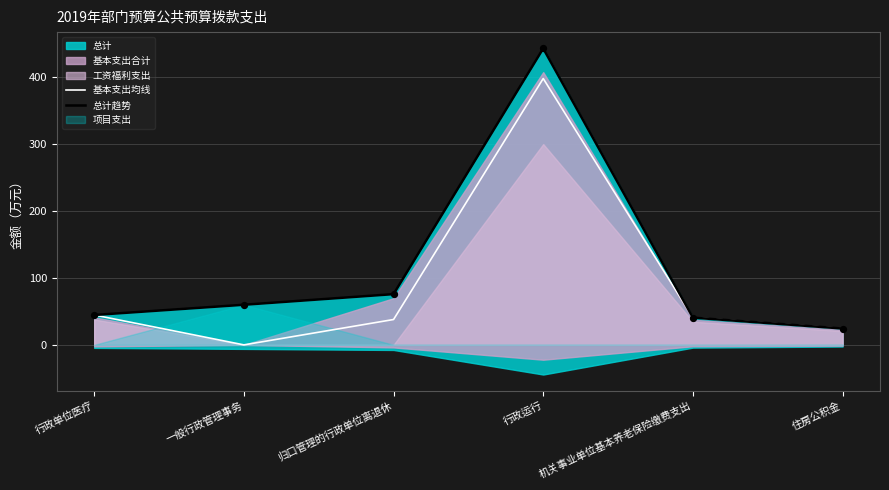

At which category is the sum across all series the highest?

行政运行